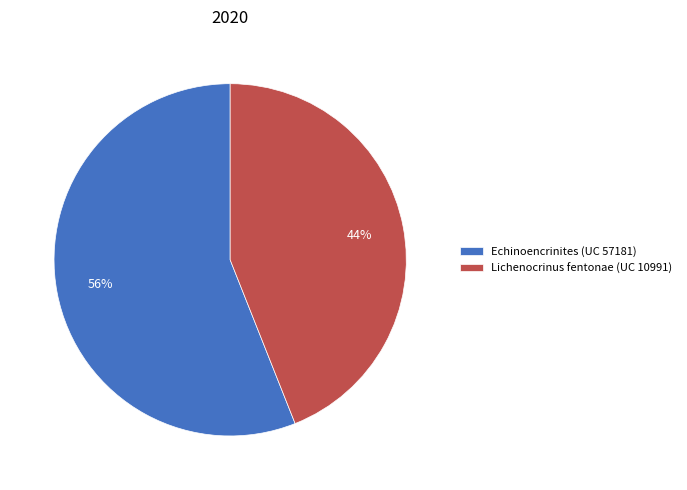

Is there a majority slice in this chart?

Yes